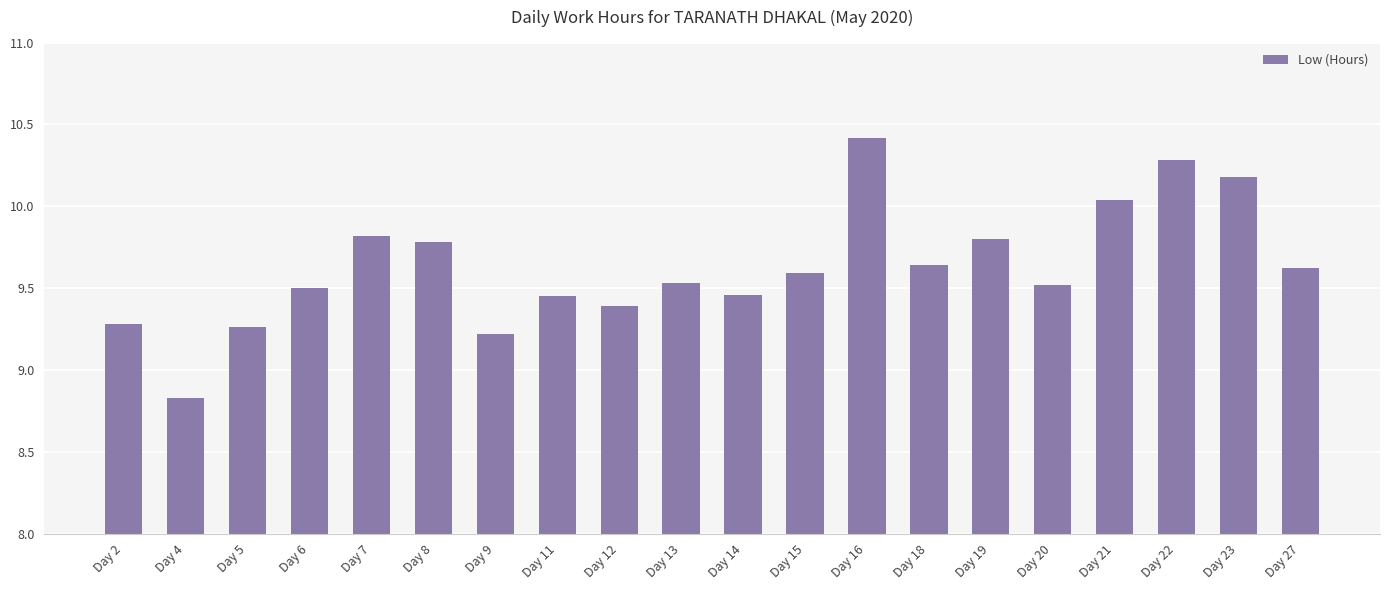

Where does the data first go above 9?

Day 2